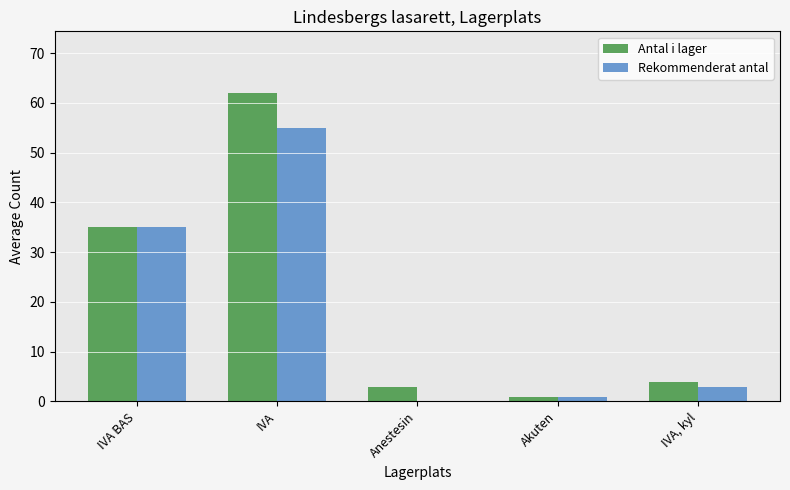

Are the bars grouped side by side (vs. stacked)?

Yes